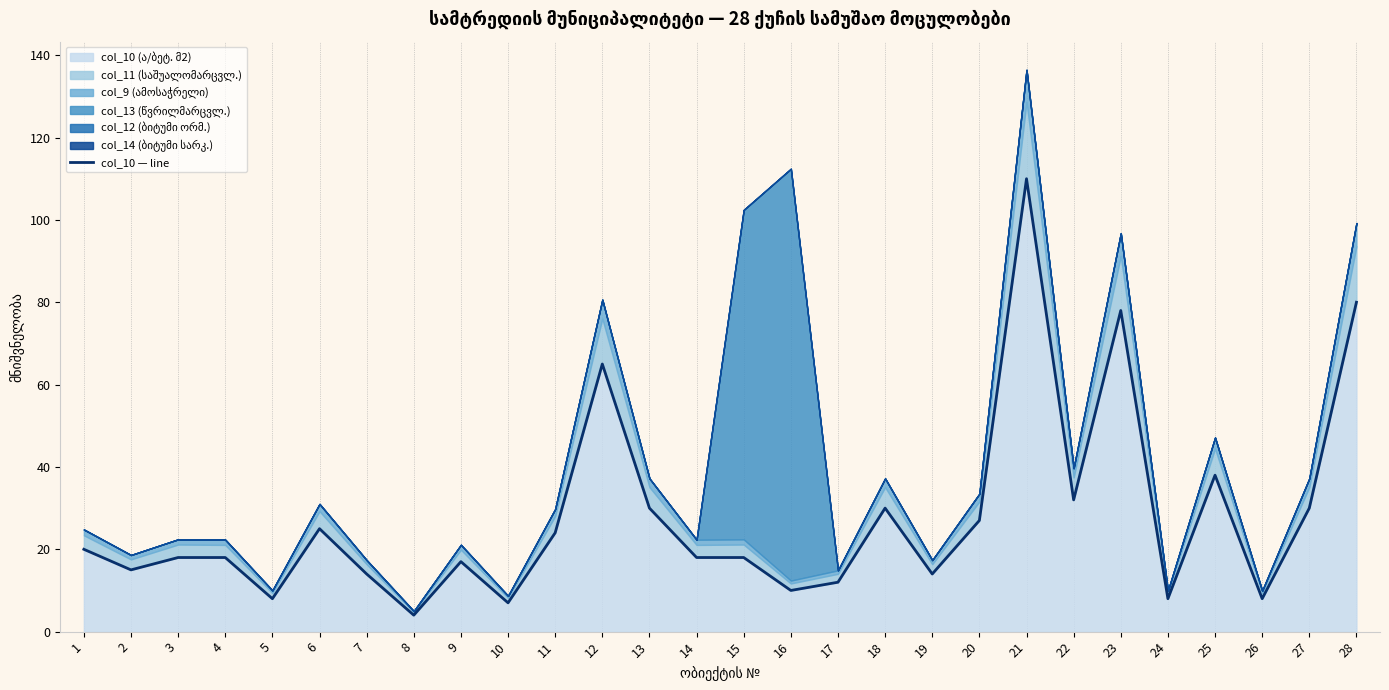

True or false: the data shows 32 at 22.

True